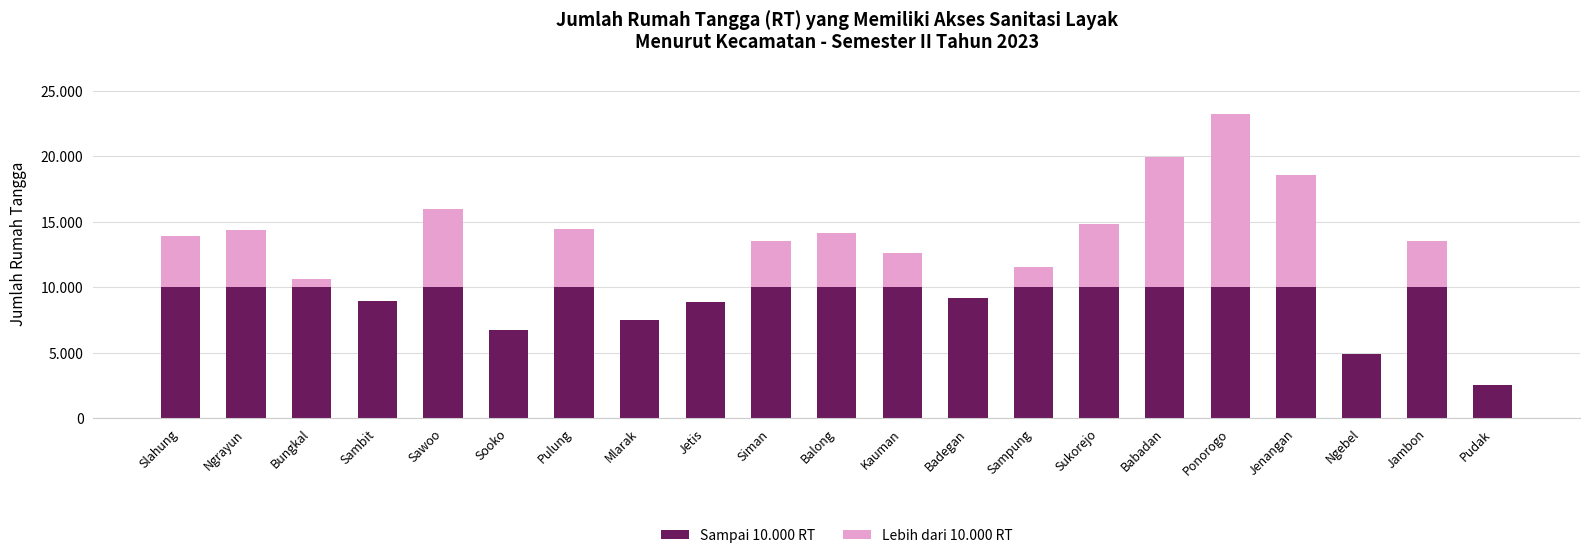

At which category is the sum across all series the highest?

Ponorogo